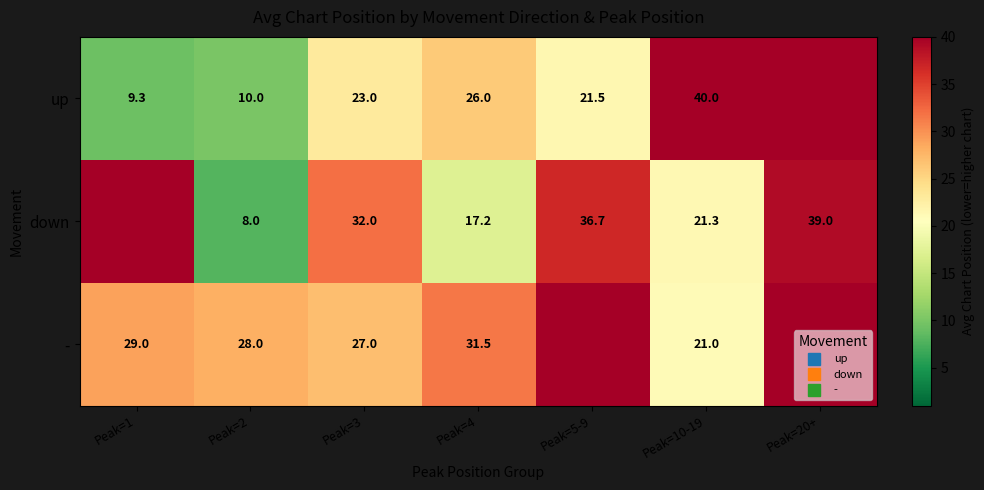

Rank the categories by down value from highest to lowest.

Peak=1, Peak=20+, Peak=5-9, Peak=3, Peak=10-19, Peak=4, Peak=2